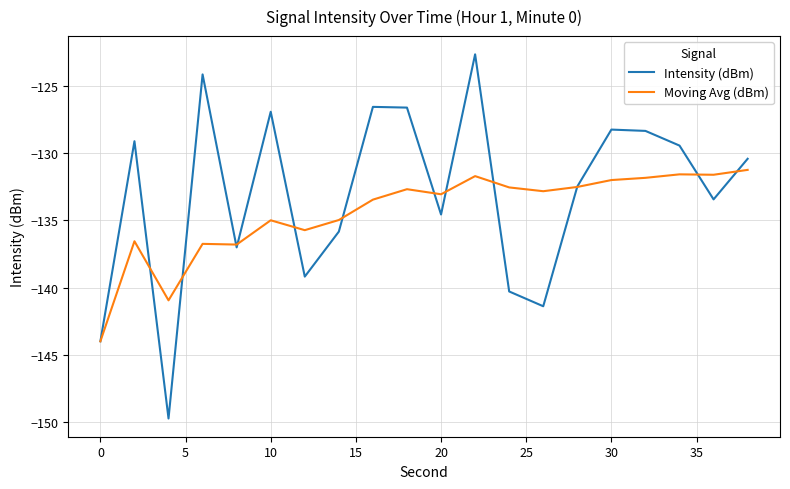

What is the sum of all Moving Avg (dBm) values?

-2687.7